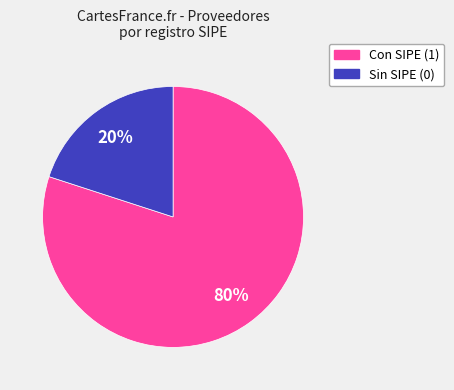

Is there any slice that represents more than half of the pie?

Yes